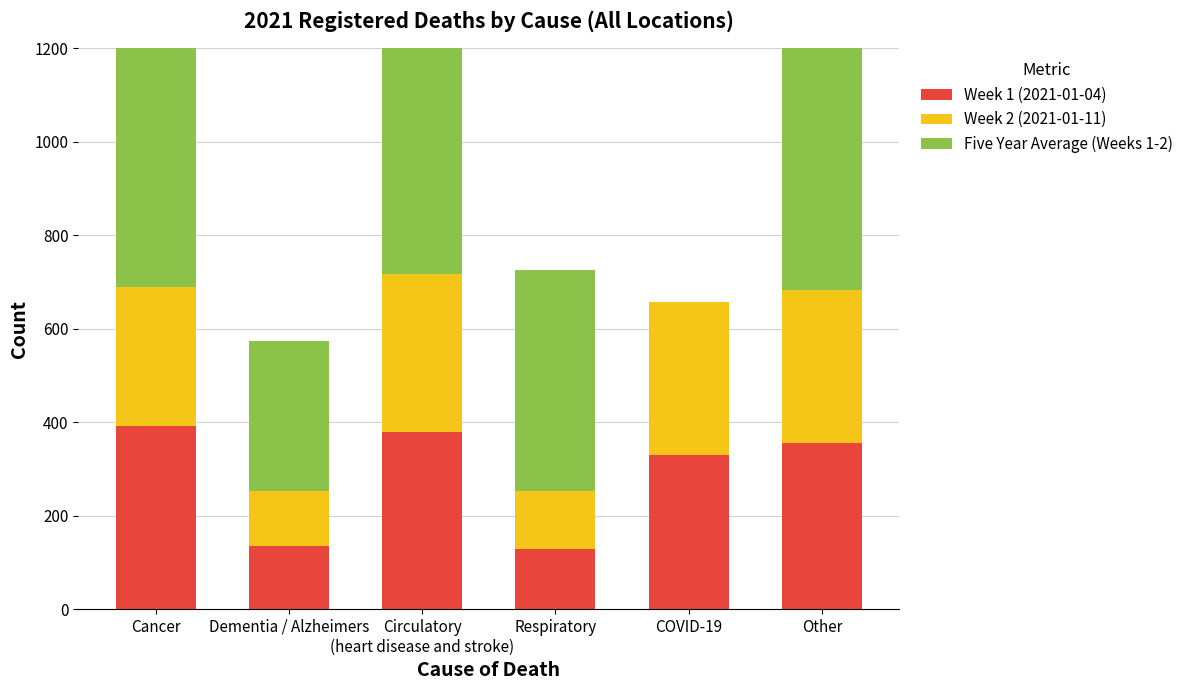

What is the sum of all Week 1 (2021-01-04) values?

1719